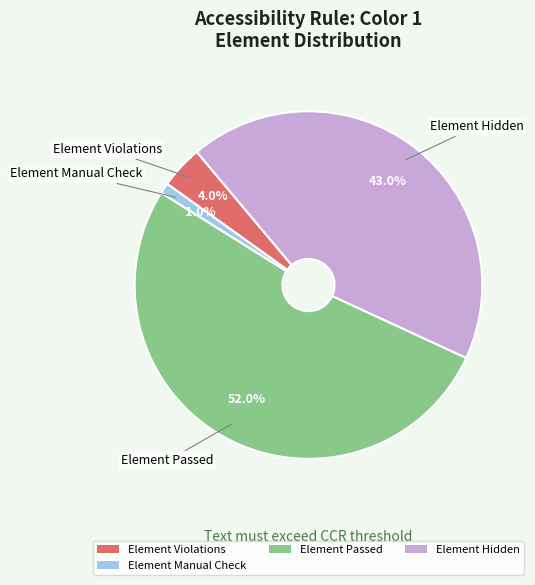

Rank the categories by value from highest to lowest.

Element Passed, Element Hidden, Element Violations, Element Manual Check